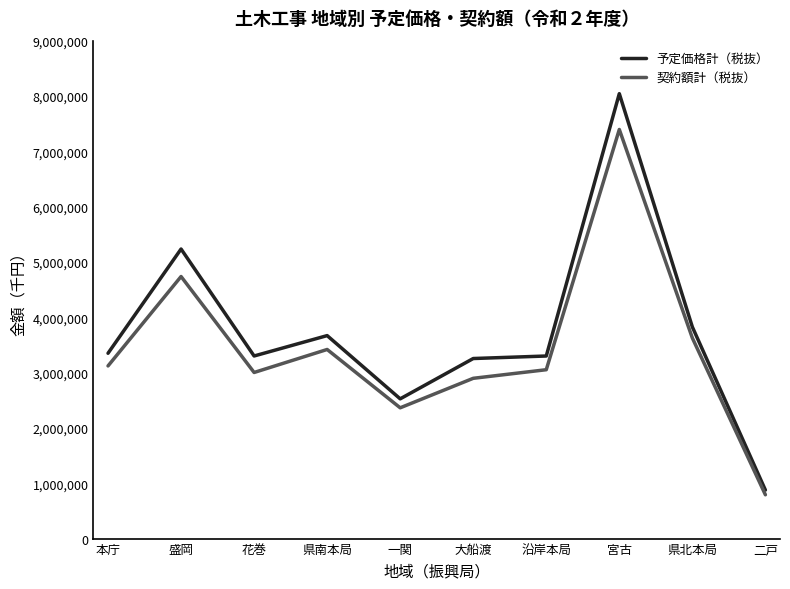

Rank the series by their maximum value, from lowest to highest.

契約額計（税抜）, 予定価格計（税抜）